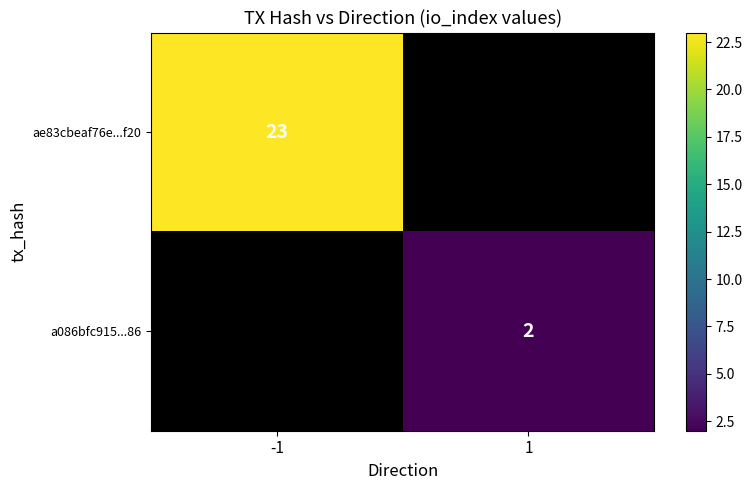

The value of ae83cbeaf76e...f20 at -1 is 36. True or false?

False